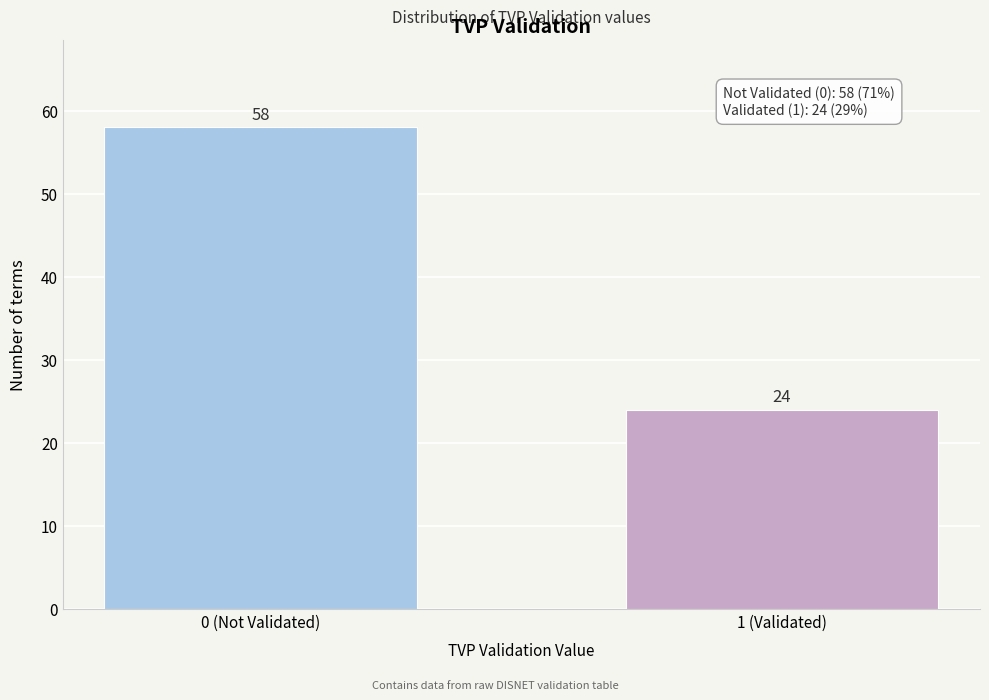

Reading left to right, what are all the values shown in this chart?

0 (Not Validated)=58	1 (Validated)=24